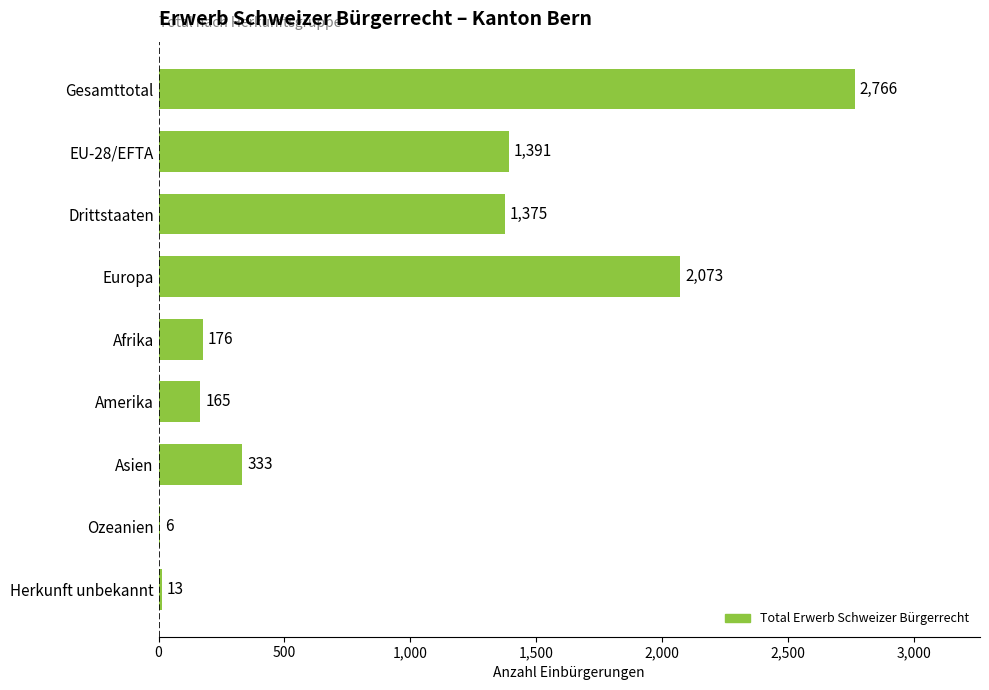

What is the sum of the values at Gesamttotal and Asien?

3099